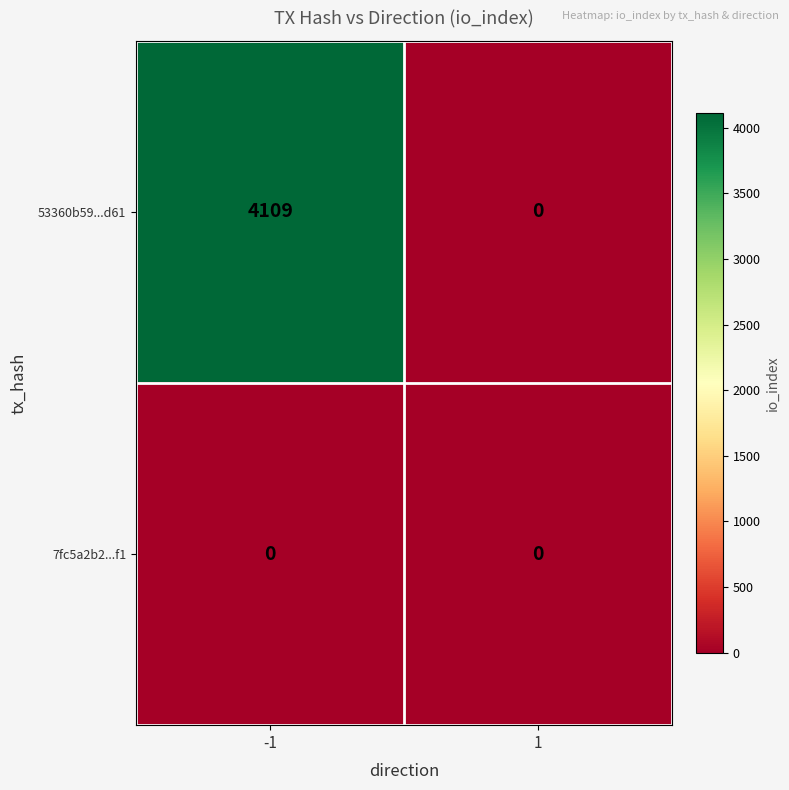

Which category has the highest value across all series?

-1